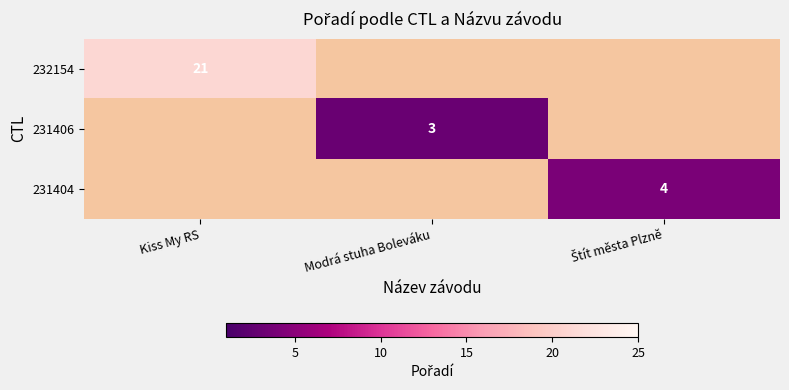

The 232154 series shows 21 at Kiss My RS. True or false?

True